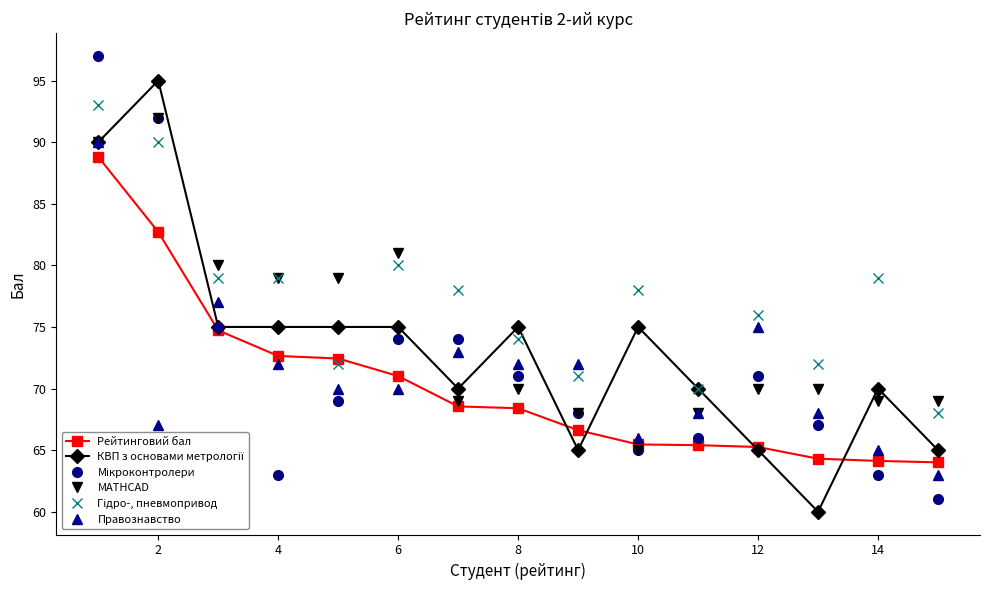

What is the minimum value shown in the chart?

60.0